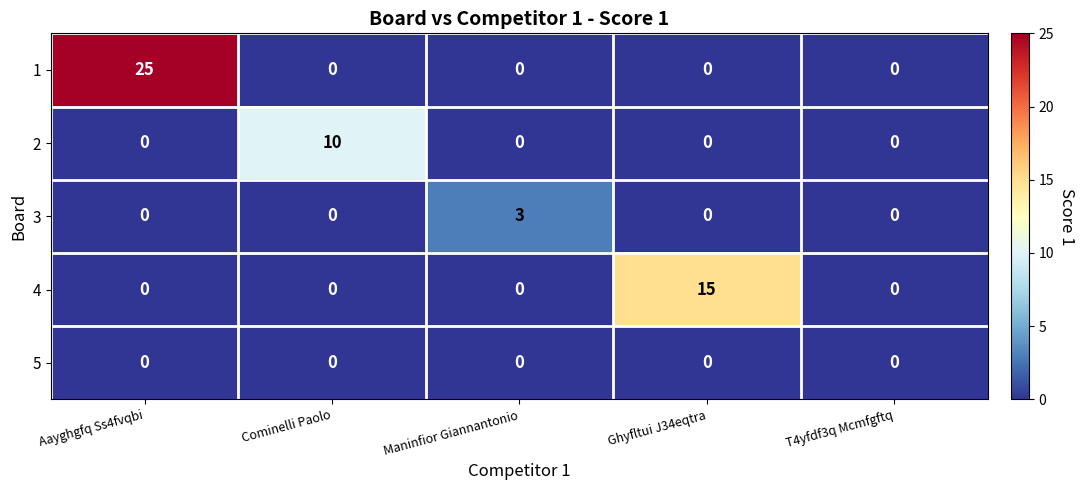

Which series has the largest total across all categories?

1